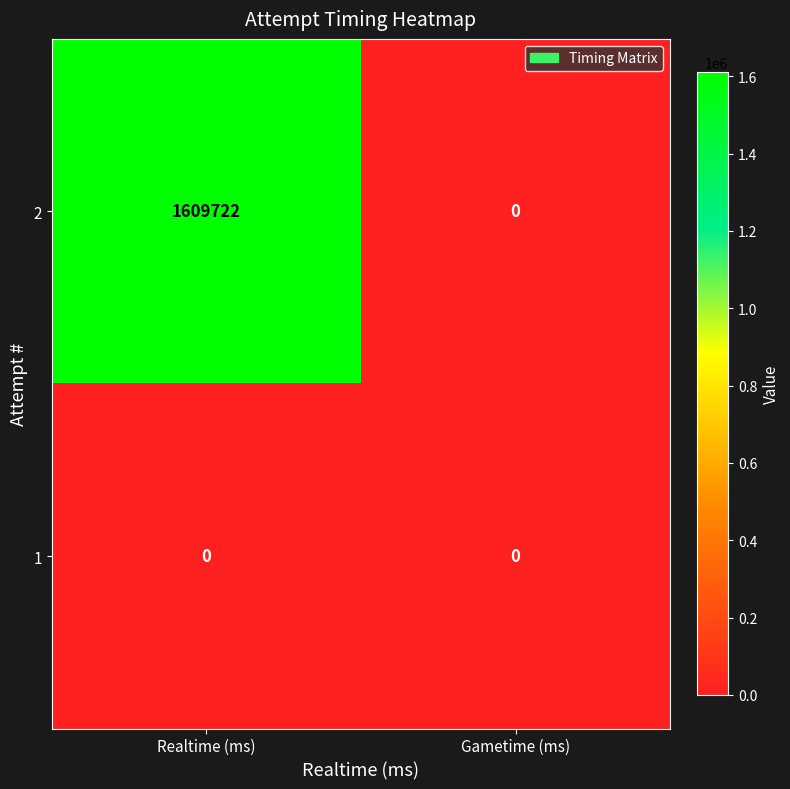

Rank the series by their average value, from highest to lowest.

2, 1